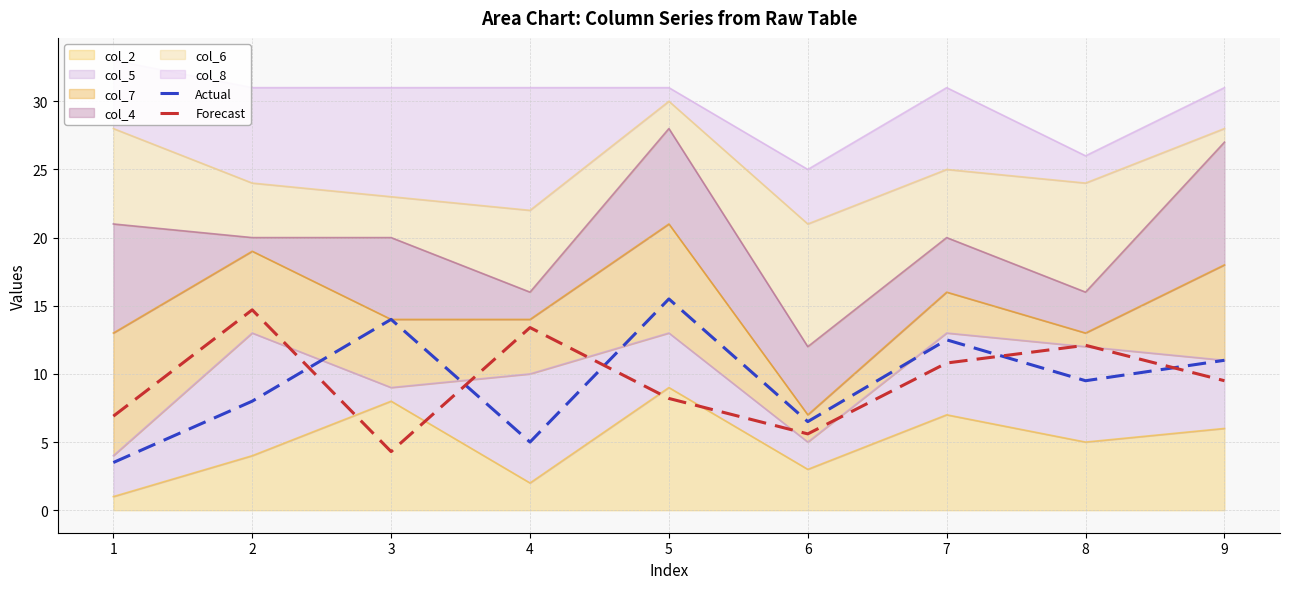

Is it true that Actual equals 6.5 at 6?

True